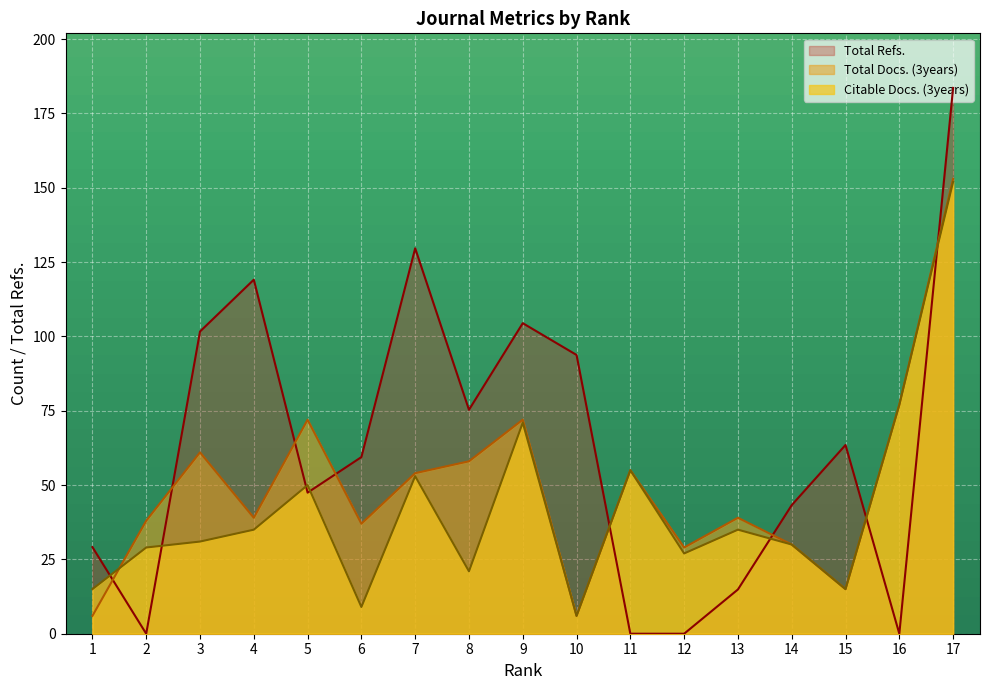

Reading left to right, list all the values displayed in this chart.

Total Docs. (3years): 1=6.0	2=38.0	3=61.0	4=39.0	5=72.0	6=37.0	7=54.0	8=58.0	9=72.0	10=6.0	11=55.0	12=29.0	13=39.0	14=30.0	15=15.0	16=77.0	17=153.0
Citable Docs. (3years): 1=15.0	2=29.0	3=31.0	4=35.0	5=50.0	6=9.0	7=53.0	8=21.0	9=71.0	10=6.0	11=55.0	12=27.0	13=35.0	14=30.0	15=15.0	16=77.0	17=152.0
Total Refs.: 1=29.1	2=0.0	3=101.7	4=119.1	5=47.5	6=59.4	7=129.7	8=75.3	9=104.5	10=93.8	11=0.0	12=0.0	13=14.9	14=43.3	15=63.5	16=0.0	17=183.6